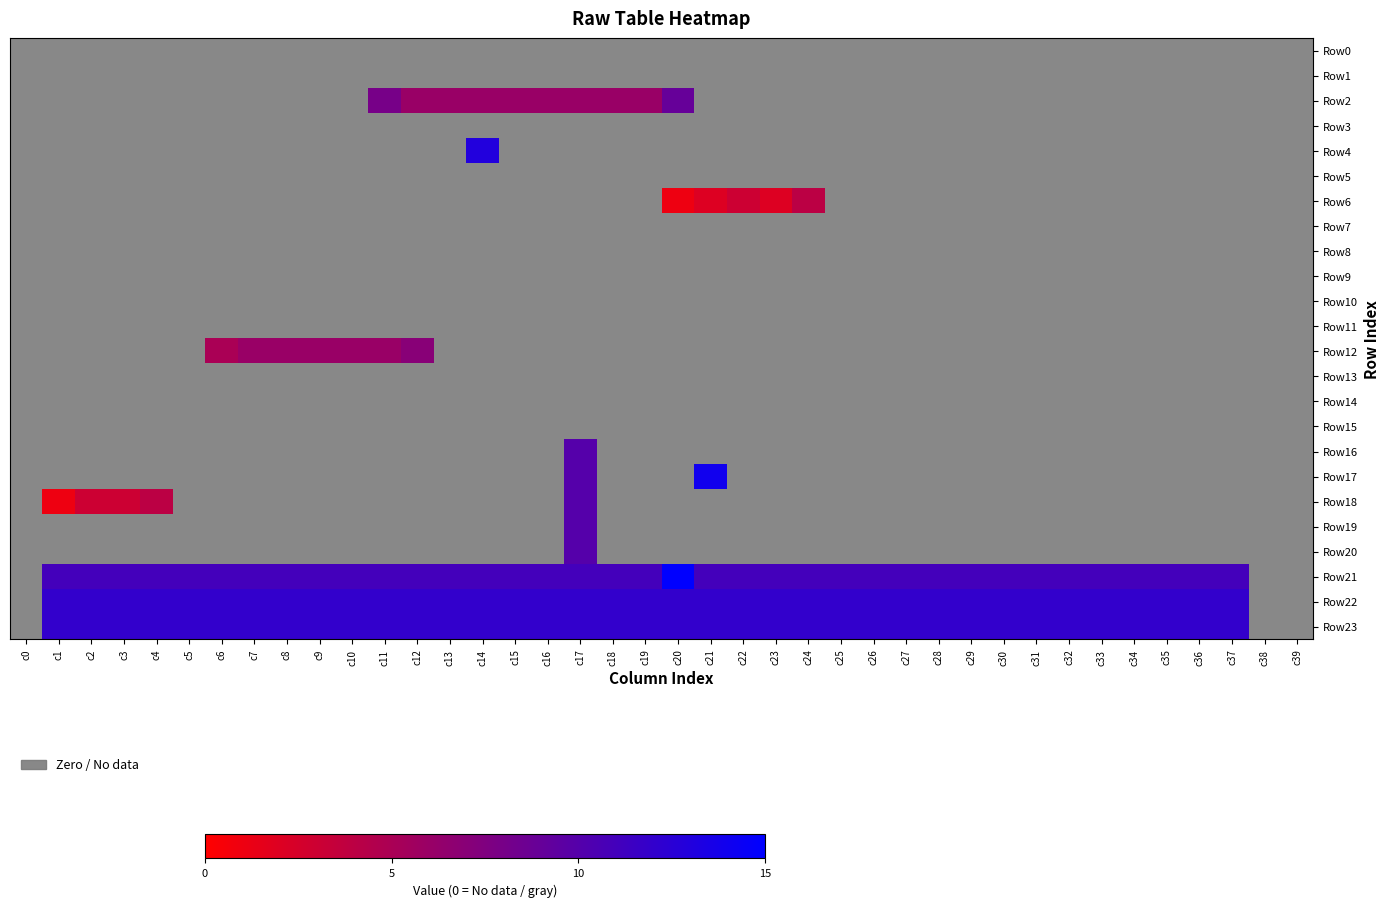

How many values in the Row20 series exceed 0?

1